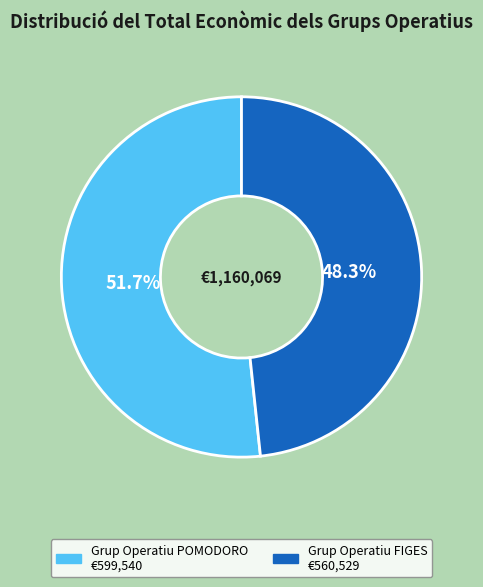

Combined, do Grup Operatiu POMODORO and Grup Operatiu FIGES account for over 50%?

Yes